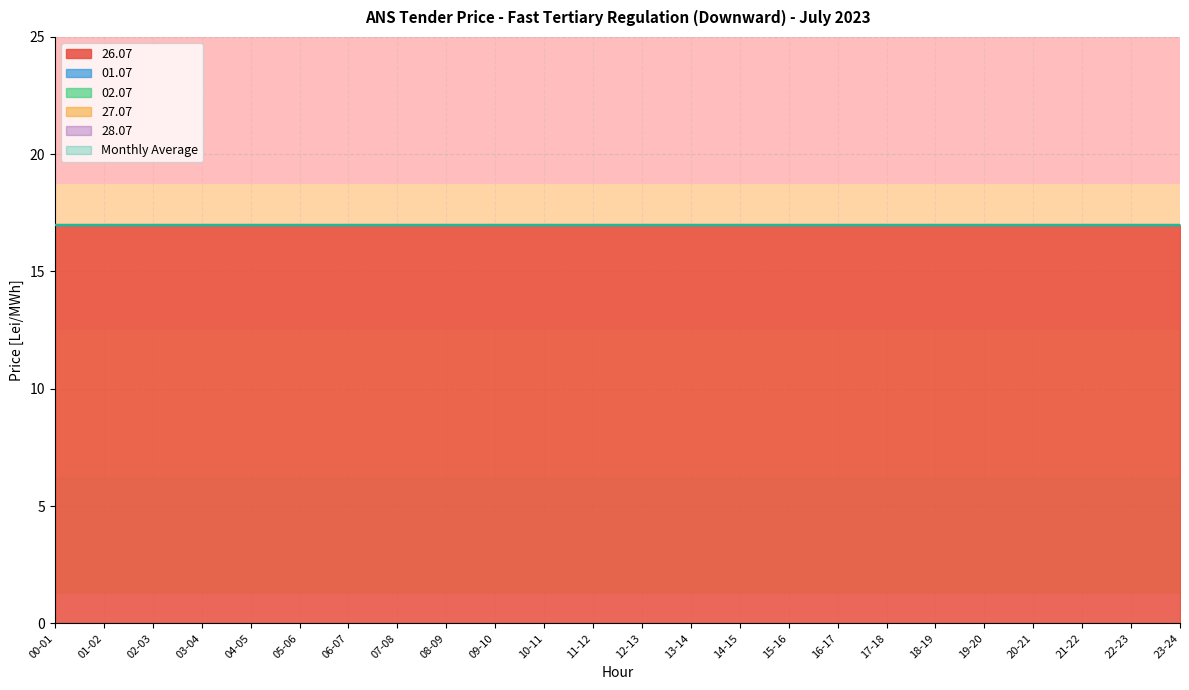

True or false: 02.07 and 28.07 cross at least once.

False